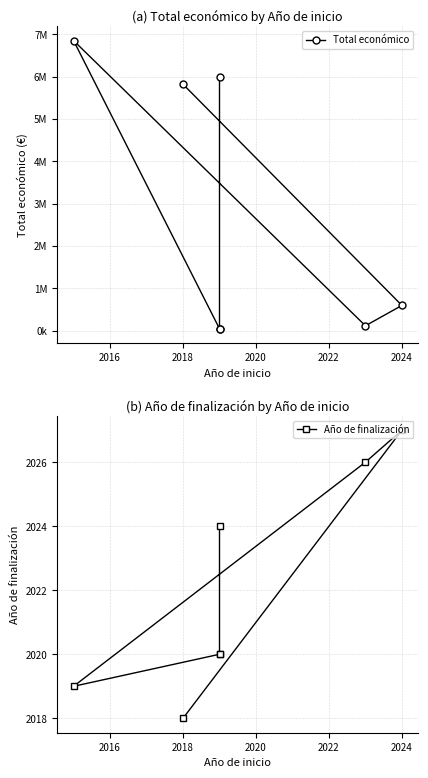

The value of Año de finalización at 2024 is 879. True or false?

False